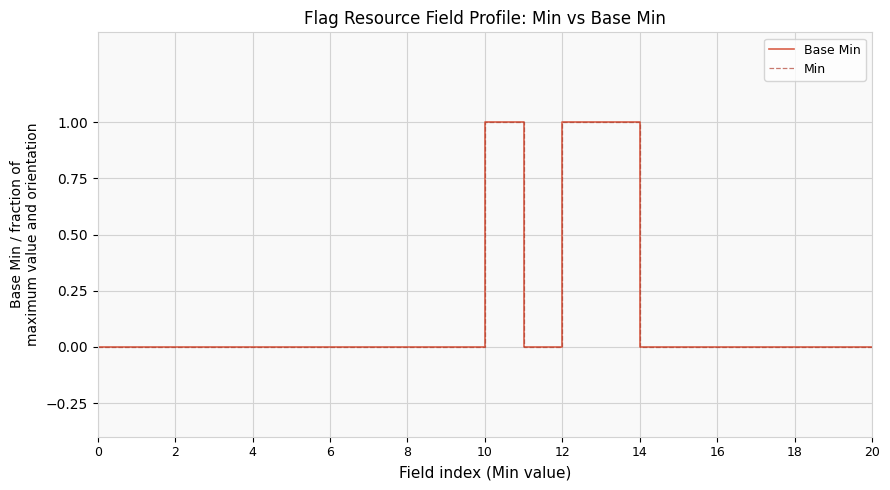

Does the chart have visible grid lines?

Yes